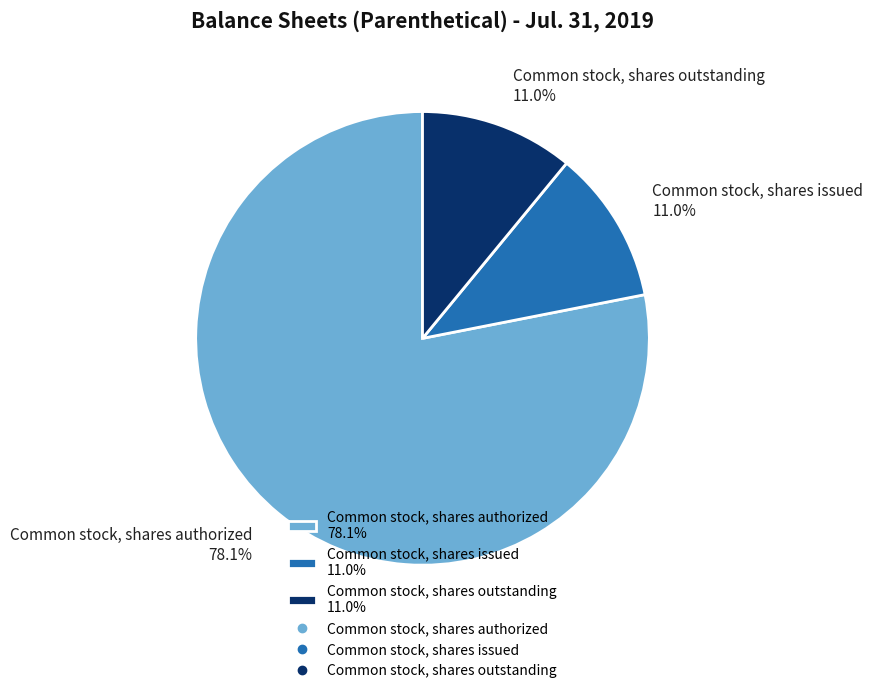

How many segments does this pie chart have?

3